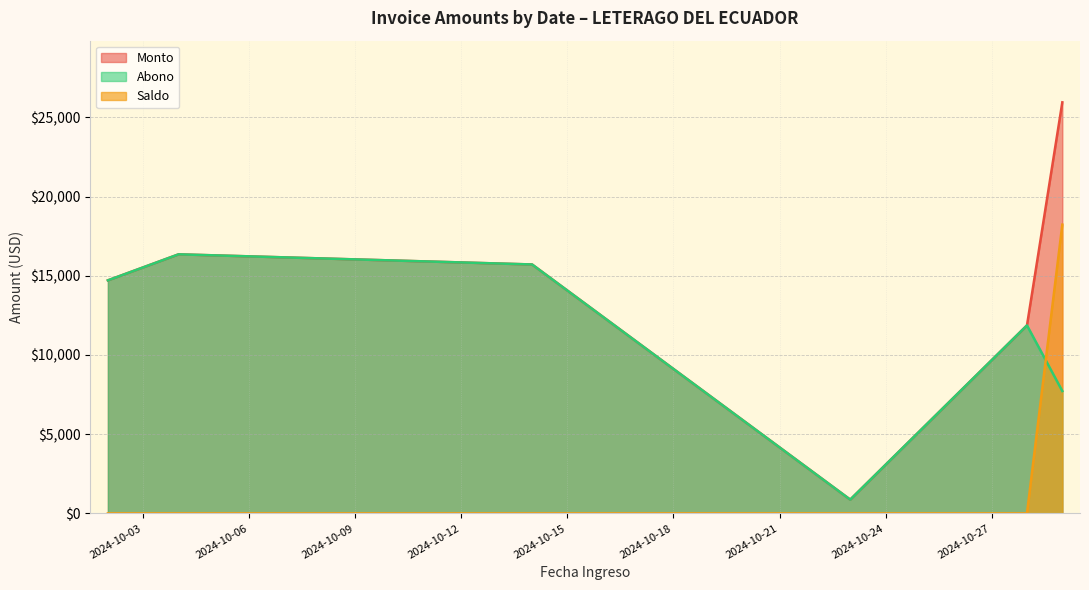

Rank the series by their maximum value, from lowest to highest.

Abono, Saldo, Monto